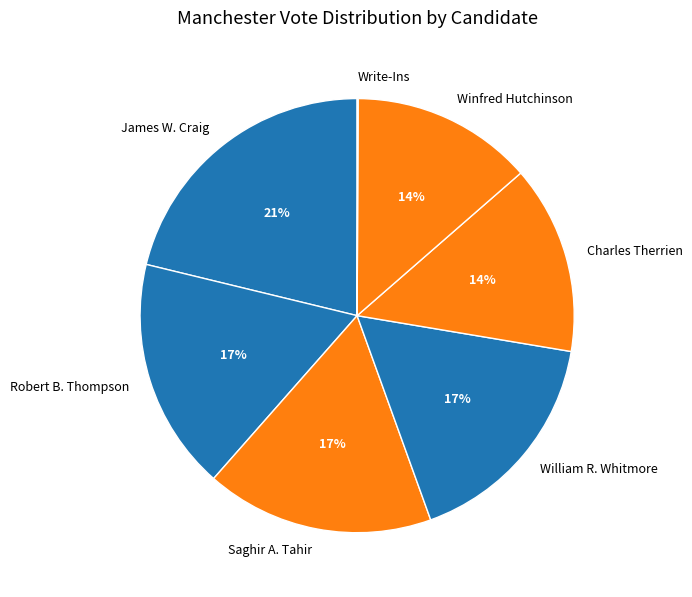

The Robert B. Thompson slice represents 17% of the pie. True or false?

True